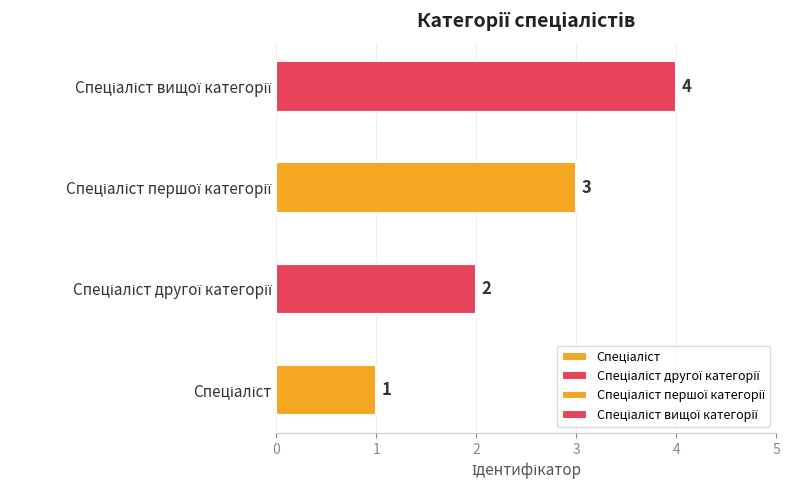

What value does the data have at Спеціаліст другої категорії?

2